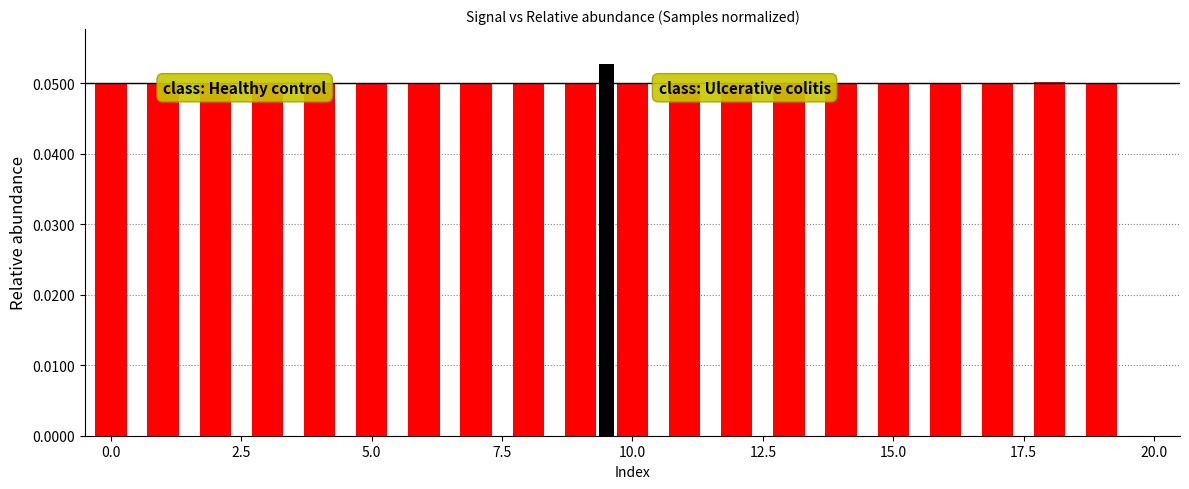

What is the sum of all class: Ulcerative colitis values?

0.5